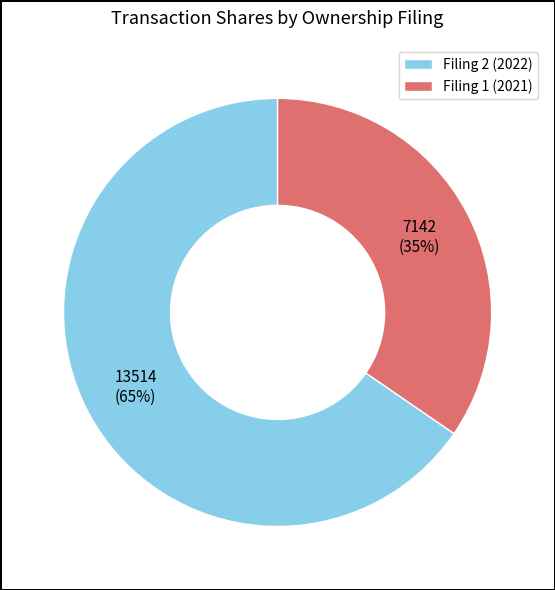

To the nearest percent, what is the average slice percentage?

50%